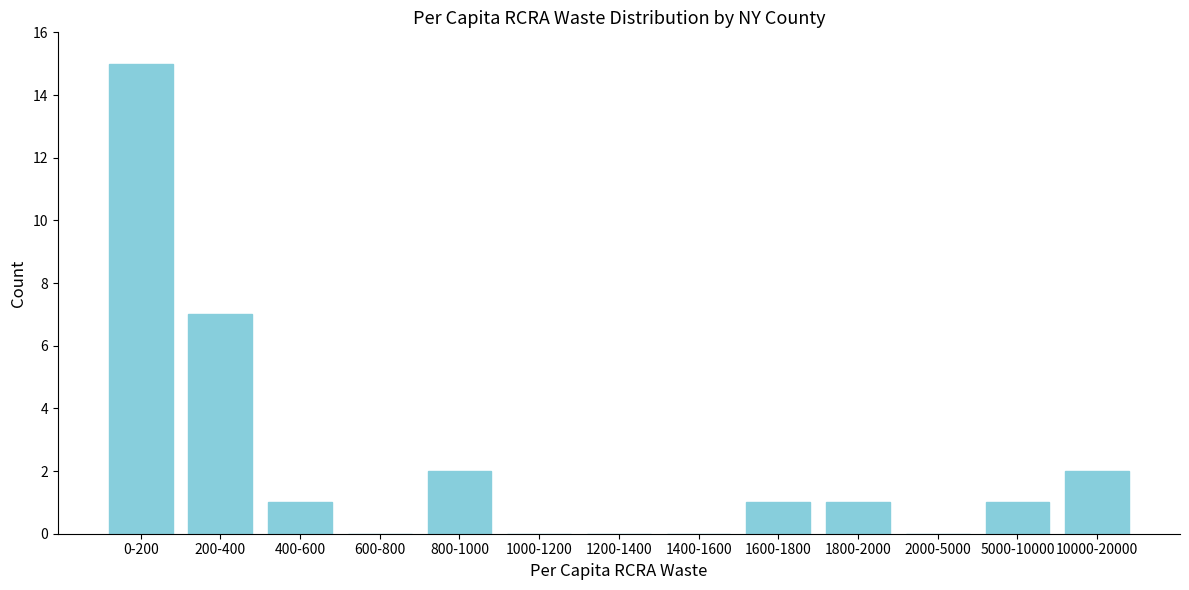

Reading left to right, extract all data points from this chart.

0-200=15	200-400=7	400-600=1	600-800=0	800-1000=2	1000-1200=0	1200-1400=0	1400-1600=0	1600-1800=1	1800-2000=1	2000-5000=0	5000-10000=1	10000-20000=2